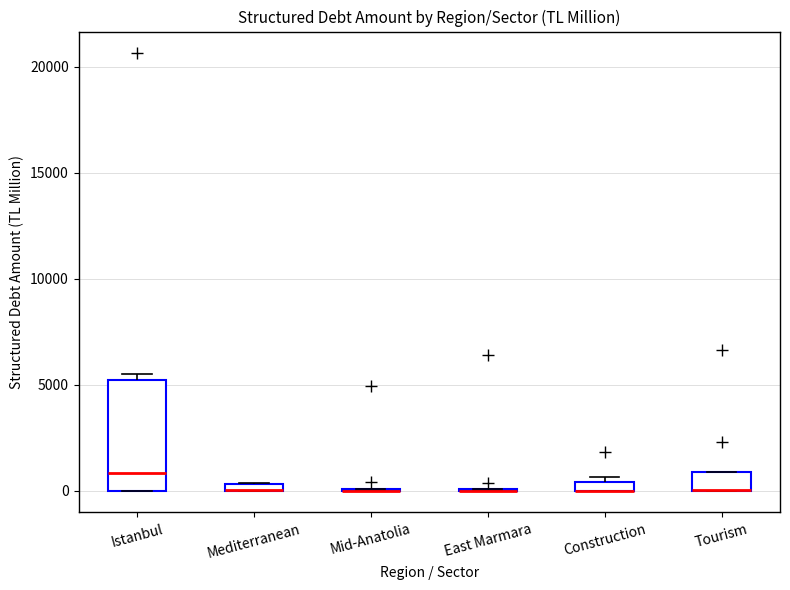

Which box is the tallest, from its lower edge to its upper edge?

Istanbul